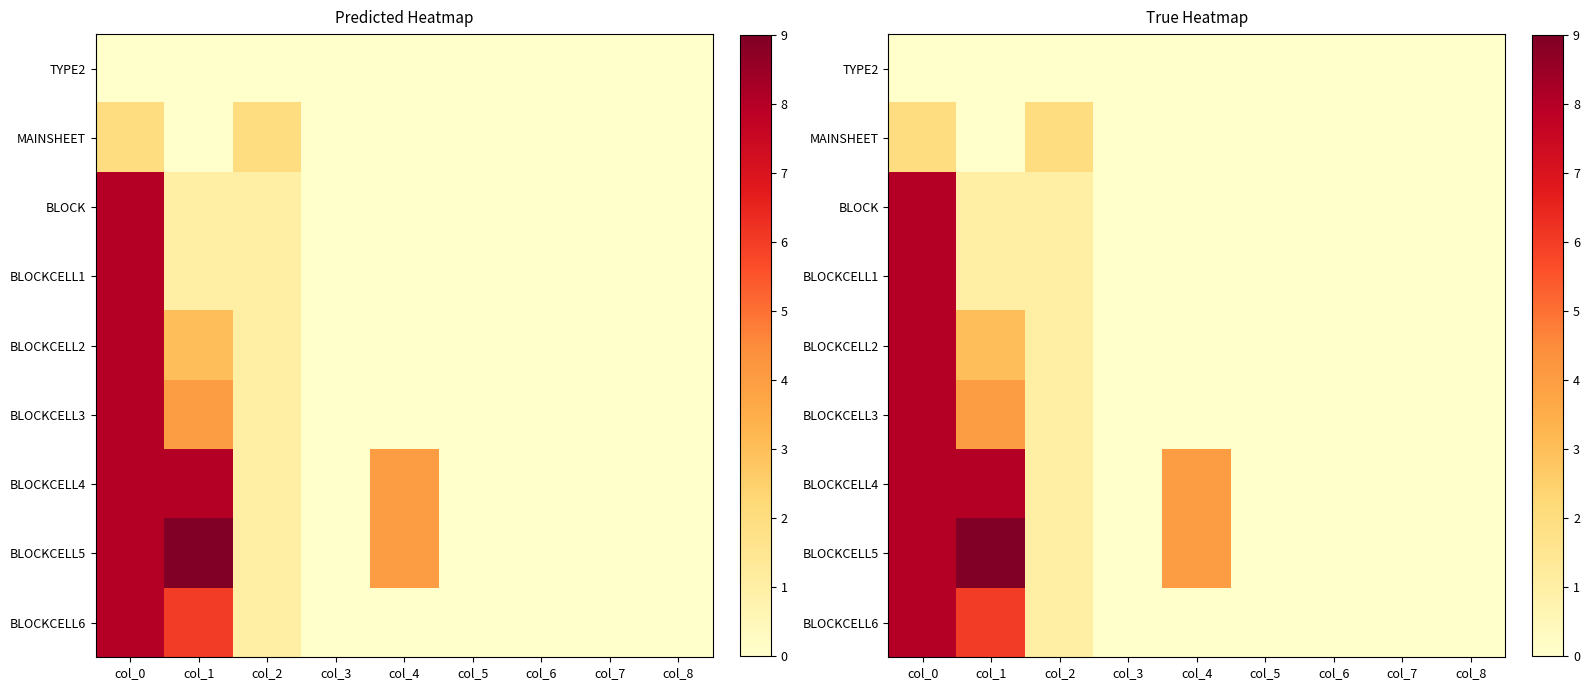

The value of BLOCKCELL2 at col_2 is 2. True or false?

False